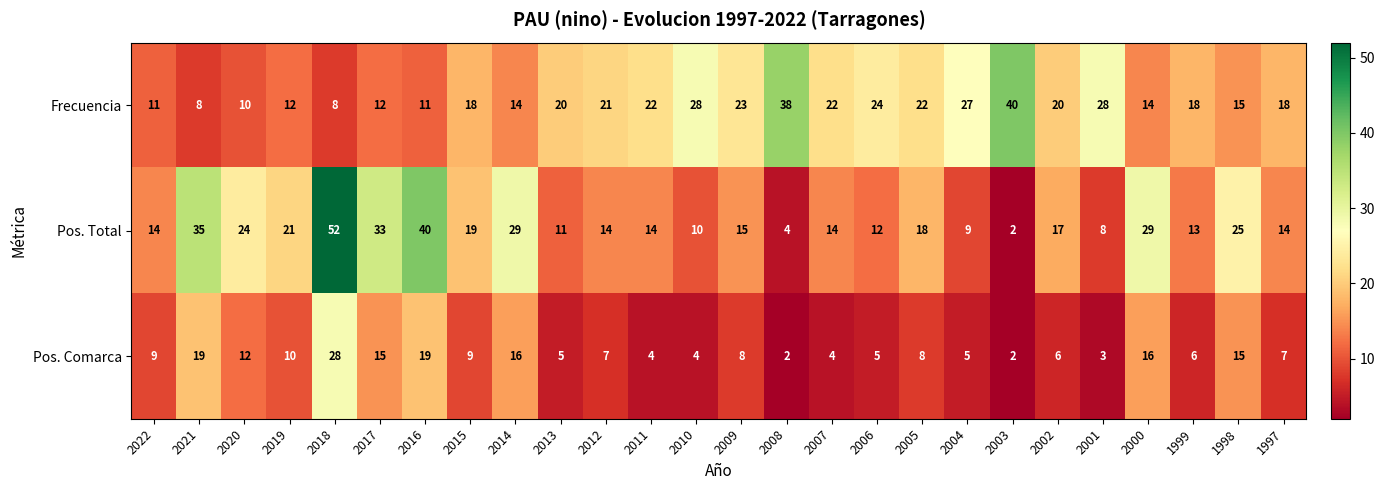

At how many categories does at least one series exceed 30?

6